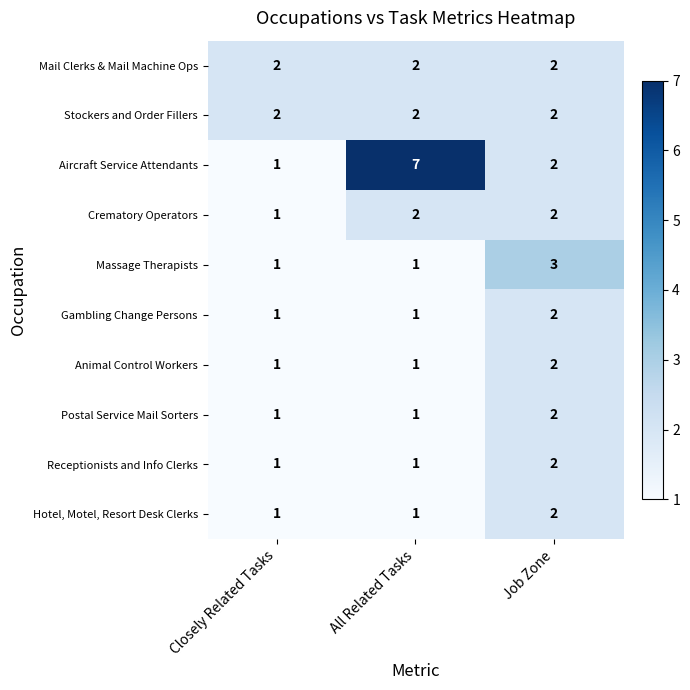

Which series has the largest total across all categories?

Aircraft Service Attendants